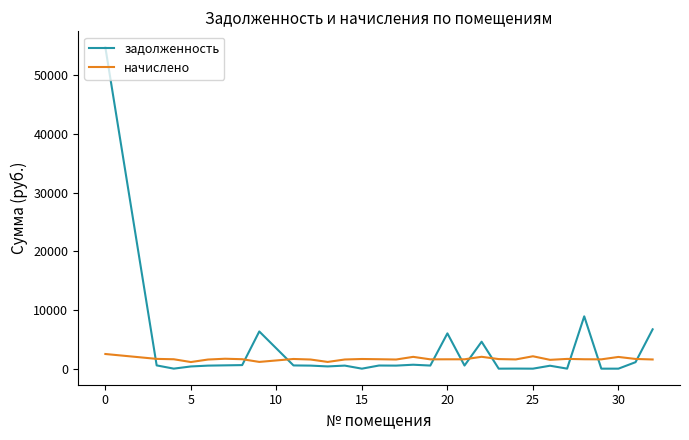

What is the highest value of the задолженность series?

54788.5